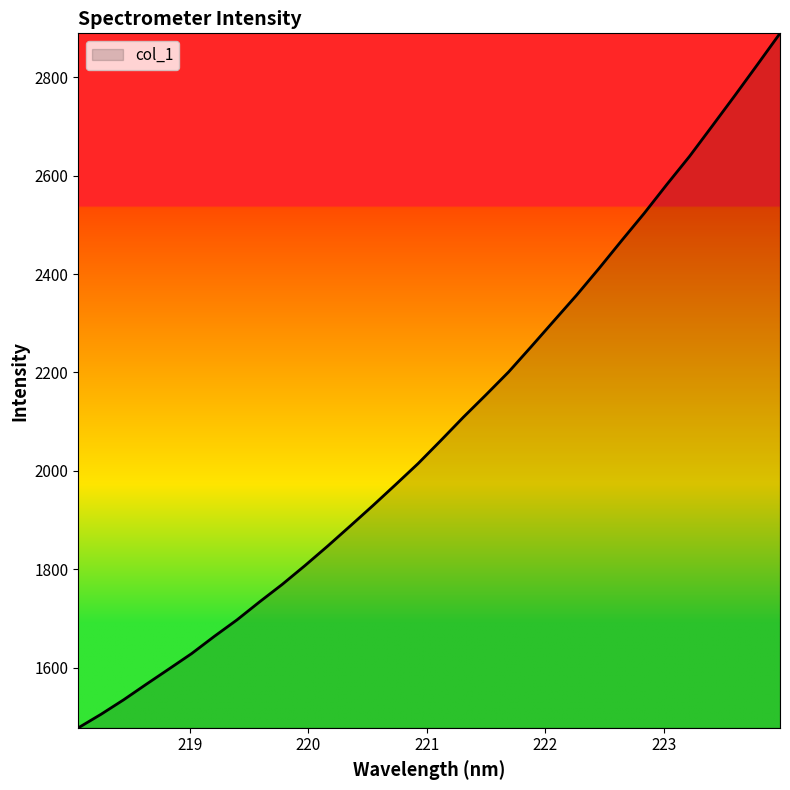

What is the average value?

2089.9